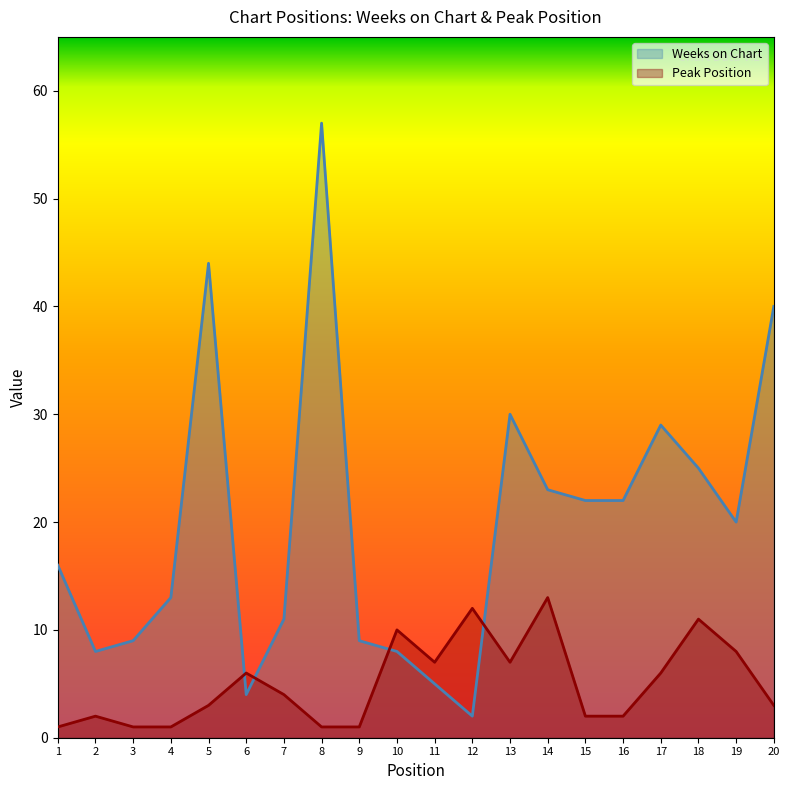

How many data points in Peak Position are above 4?

9